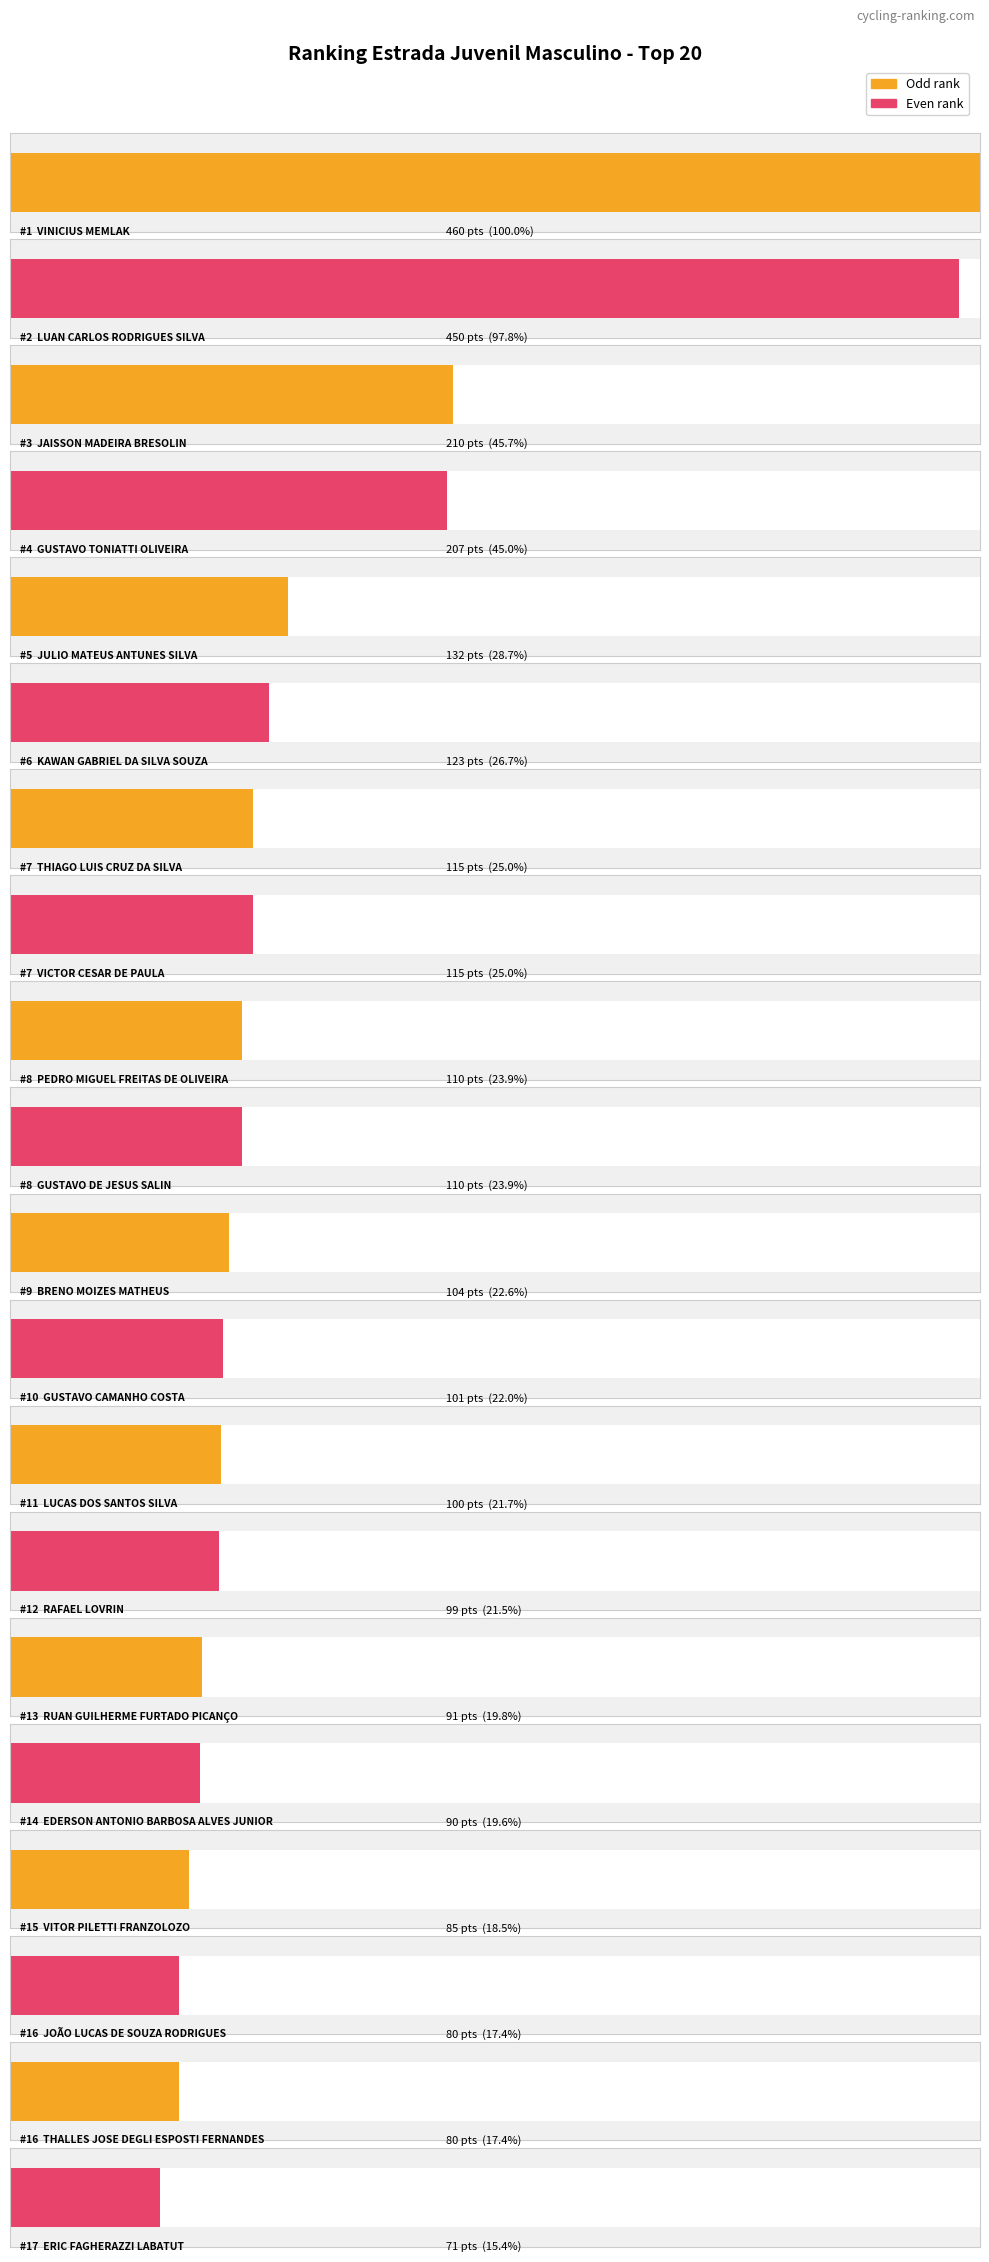

What is the label of the 8th bar from the right?

LUCAS DOS SANTOS SILVA